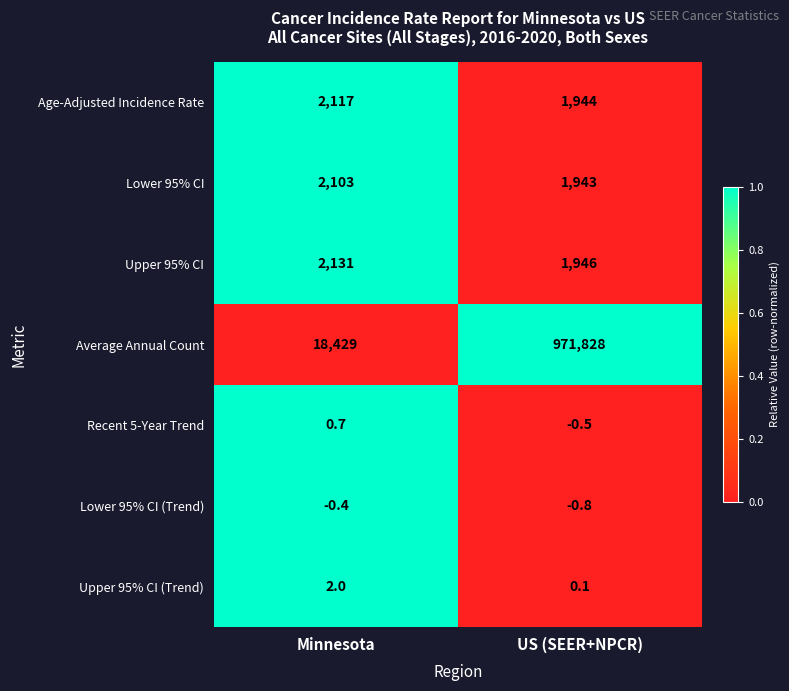

Read the Age-Adjusted Incidence Rate value at Minnesota.

2117.0